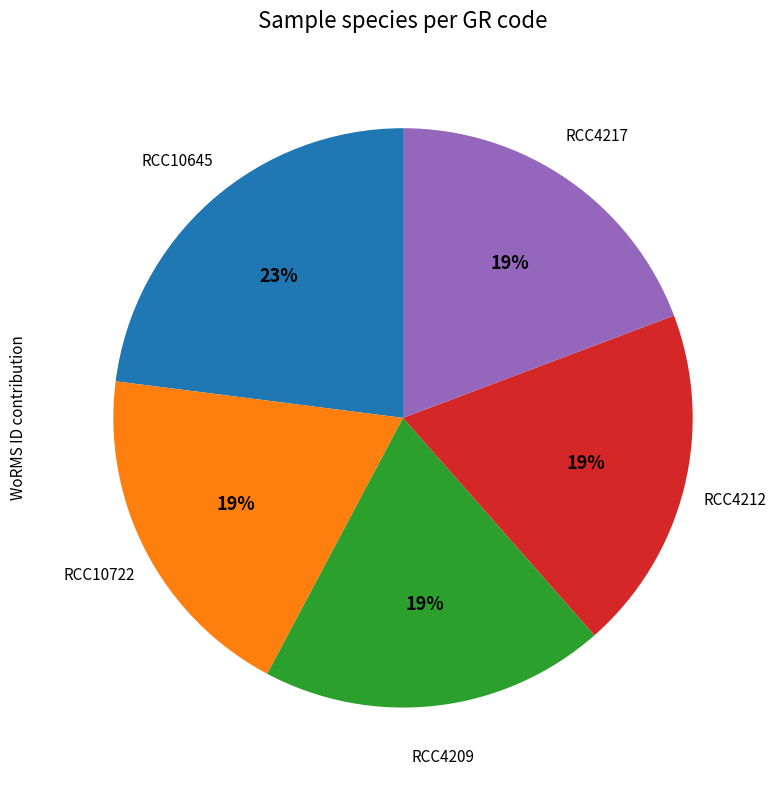

To the nearest percent, what is the difference between the largest and smallest slice percentages?

4%